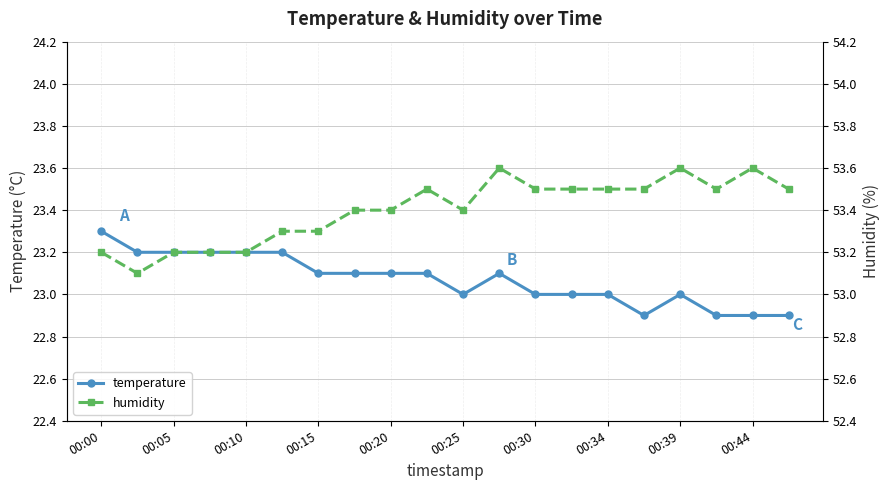

What are all the series names shown in the legend?

temperature, humidity